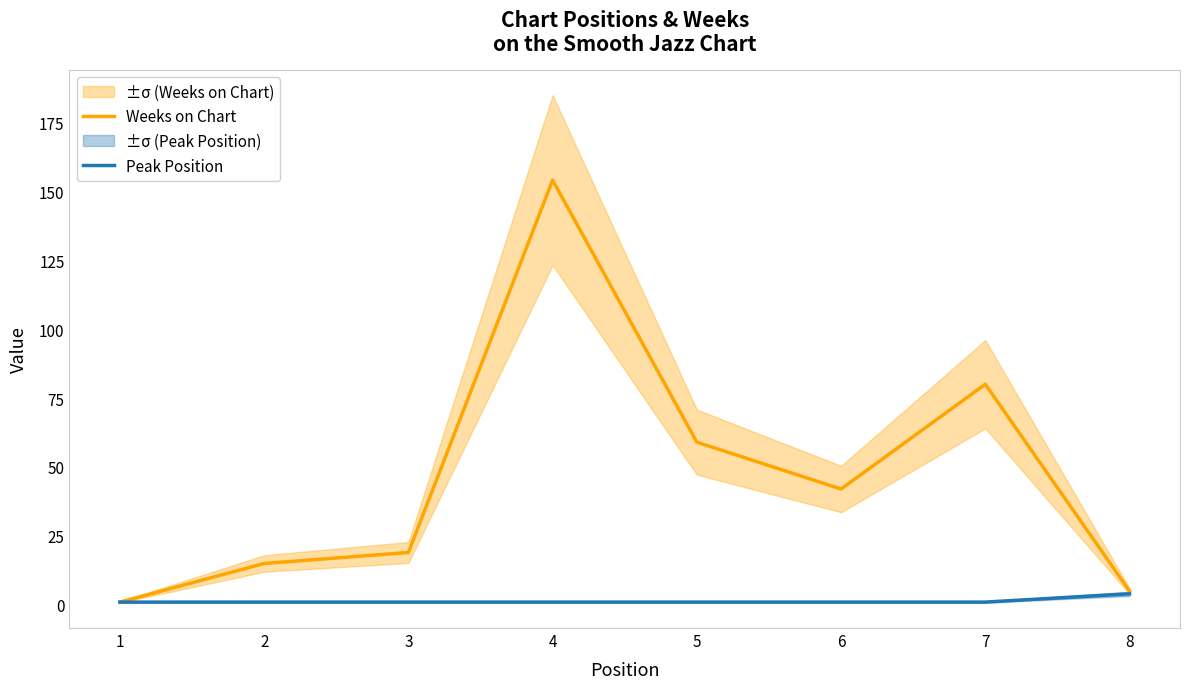

What is the difference between the highest and lowest values at 3?

18